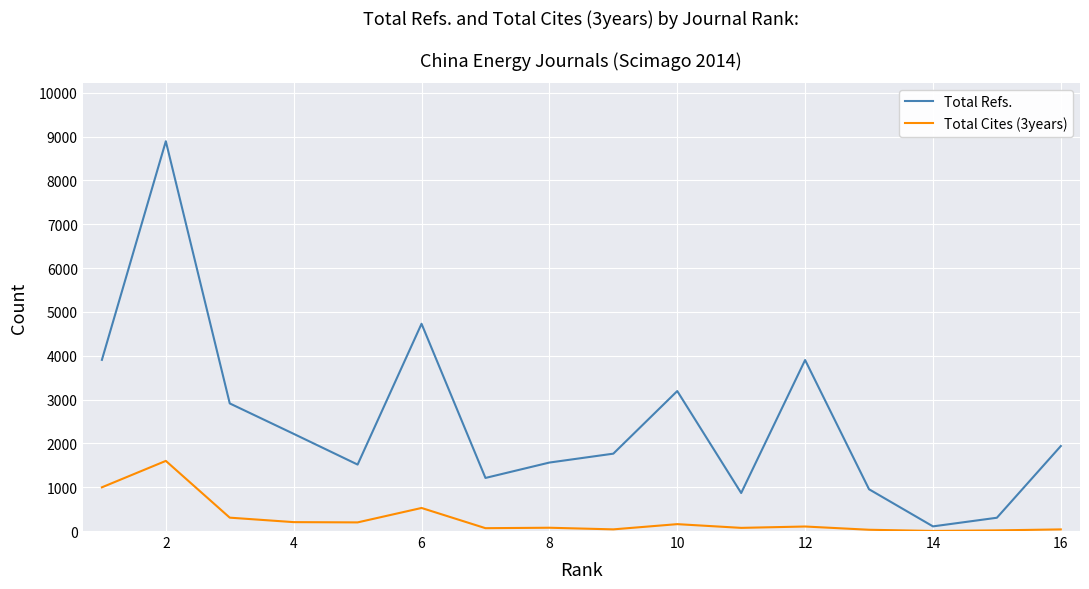

What is the average value of the Total Refs. series?

2498